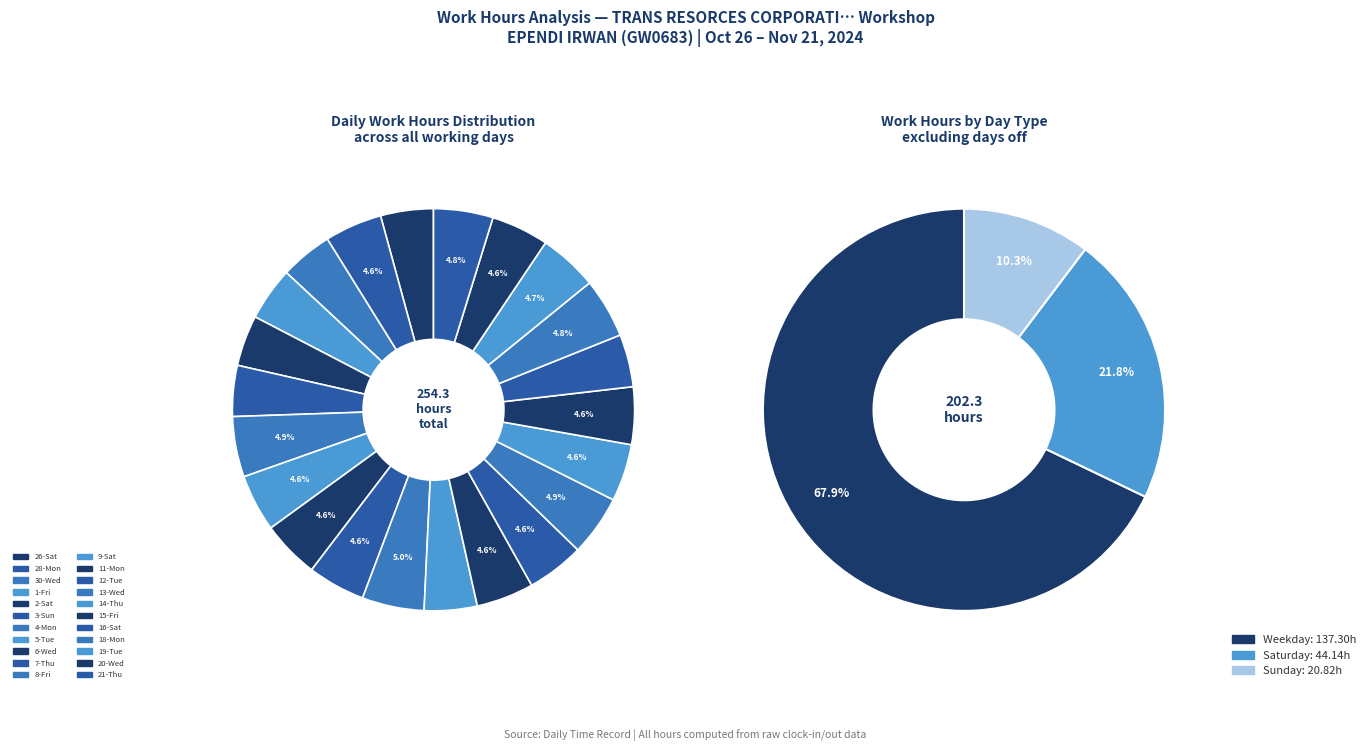

What is the total percentage of 12-Tue and 20-Wed?

9.2%